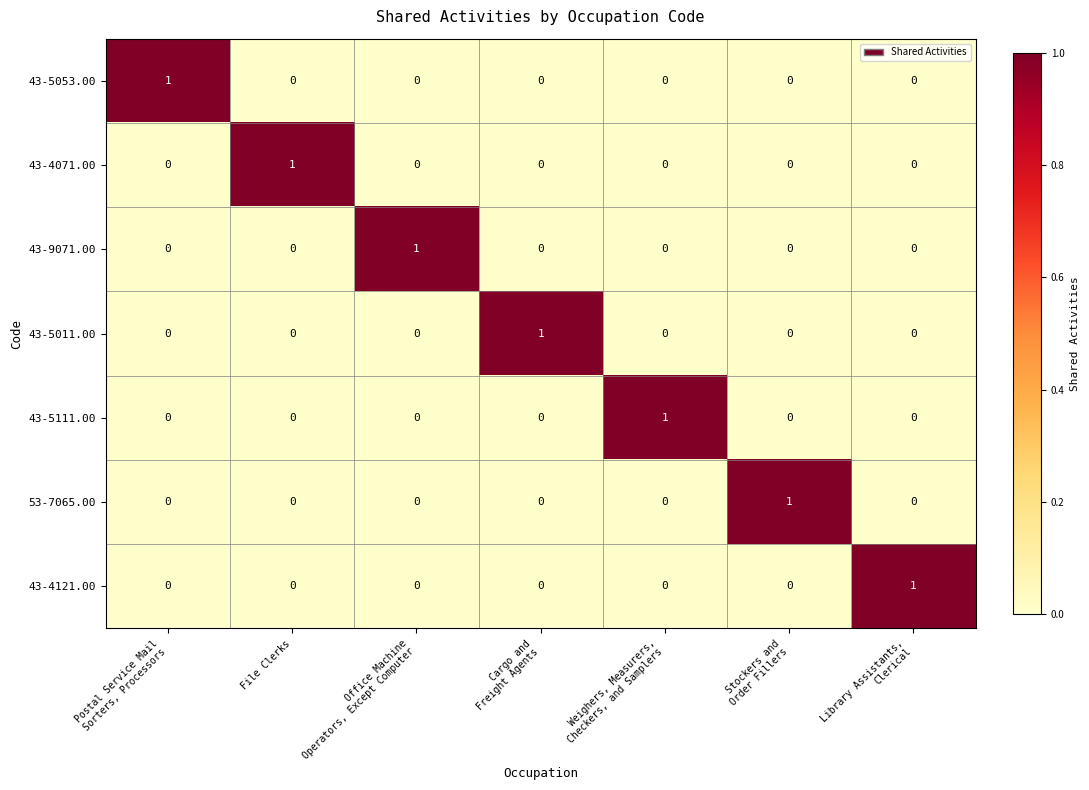

How many 43-4121.00 values are between 0 and 1?

7